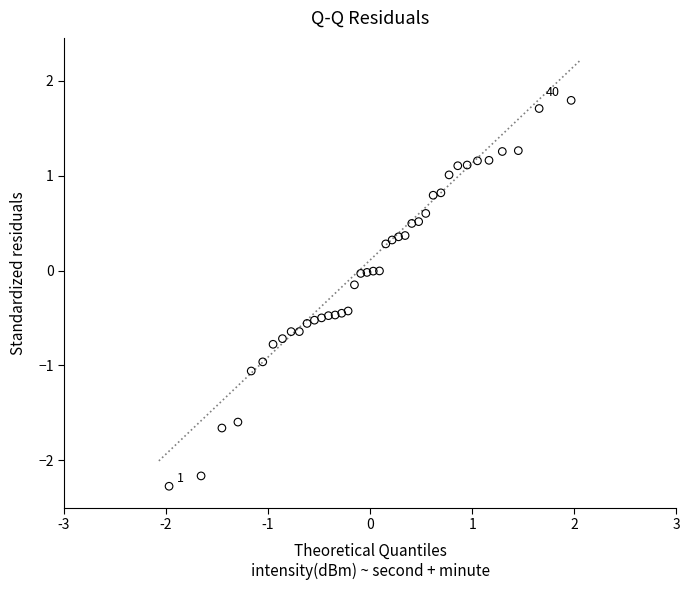

What is the range of Y values (max minus min)?

4.1